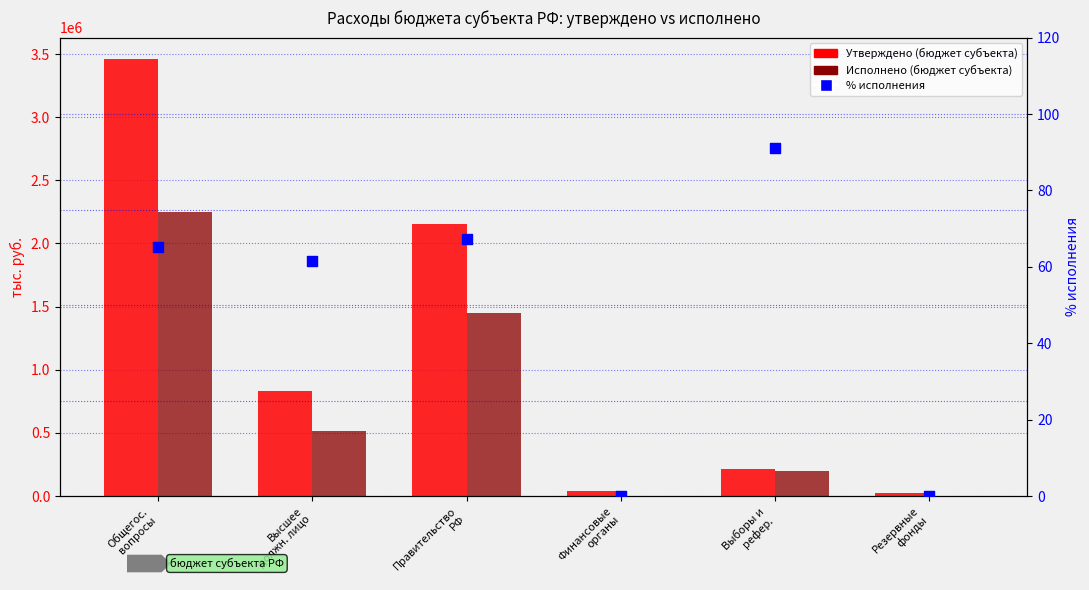

At which category is the sum across all series the highest?

Общегос.
вопросы